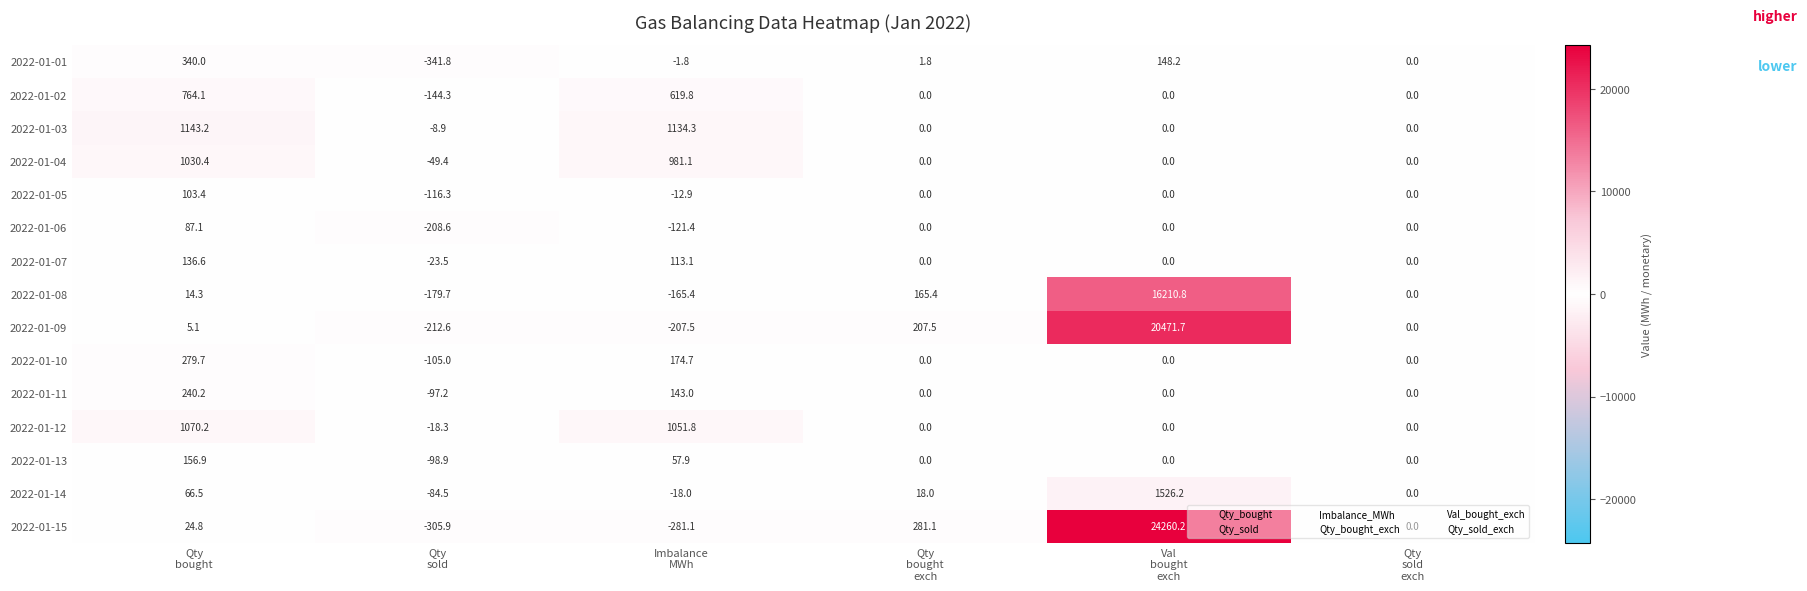

What is the sum of all 2022-01-01 values?

146.4